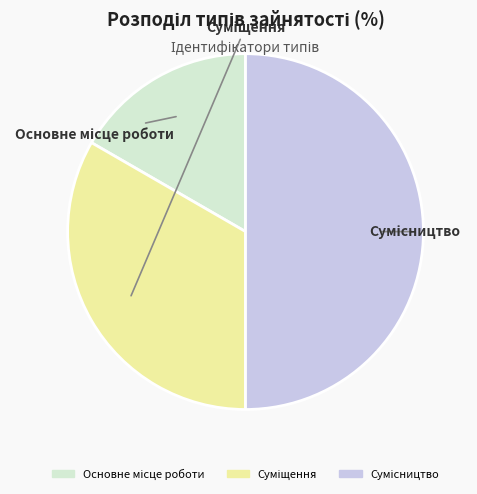

Count the number of slices in the pie.

3